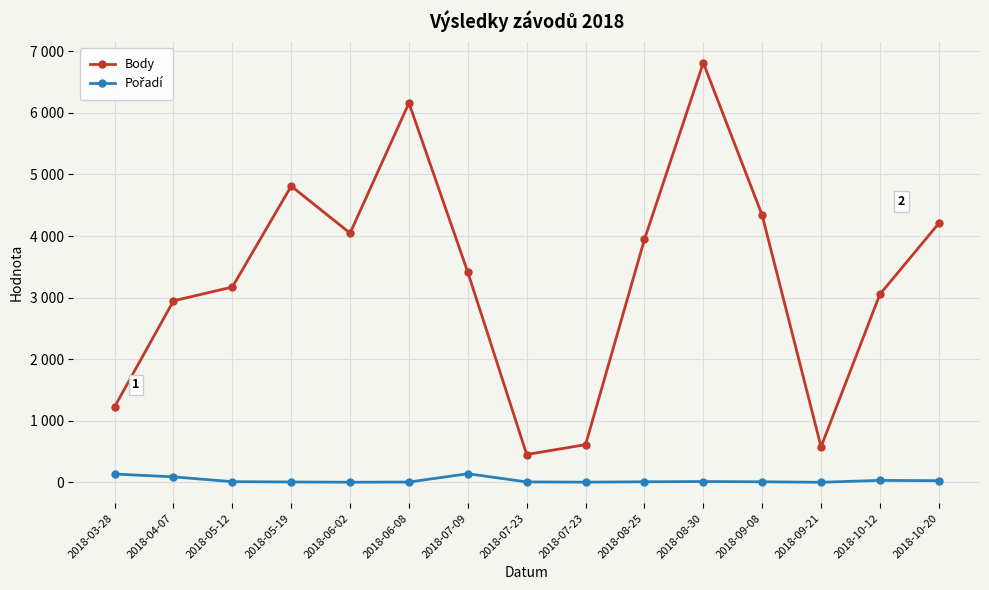

Where is the first local minimum for Pořadí?

2018-06-02